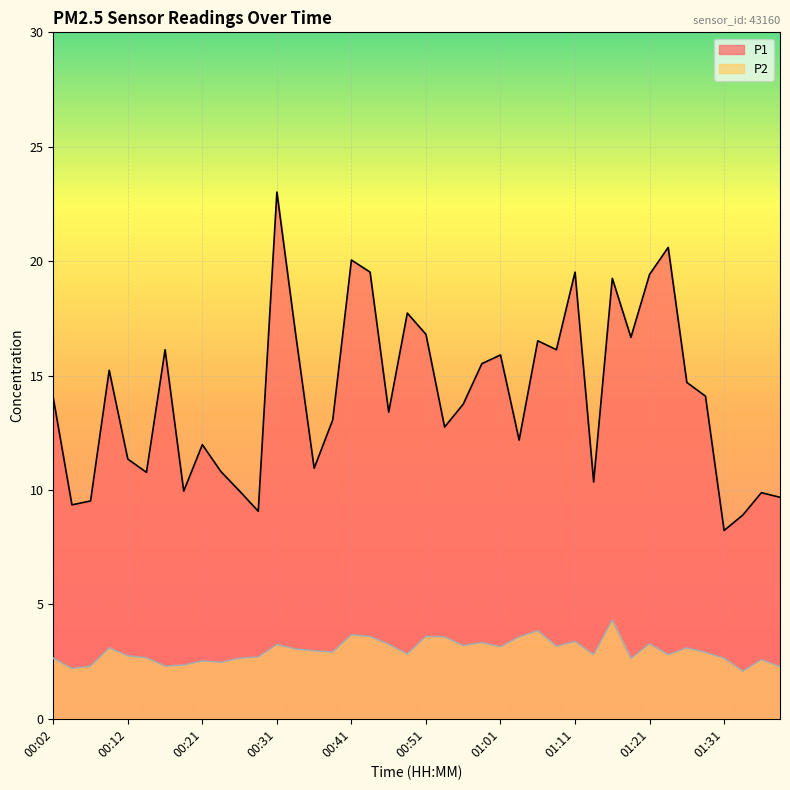

Does the chart display data point markers on the line(s)?

No